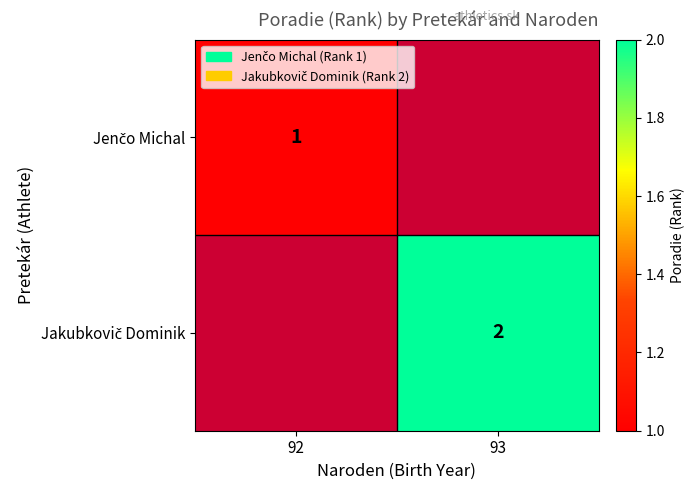

List the series in order of their overall mean, lowest first.

Jenčo Michal, Jakubkovič Dominik